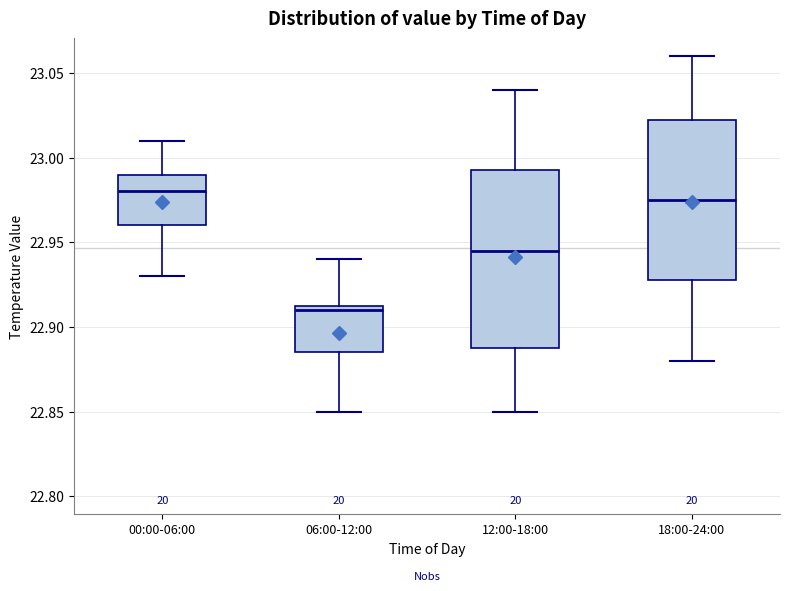

Which box has the lowest median line?

06:00-12:00